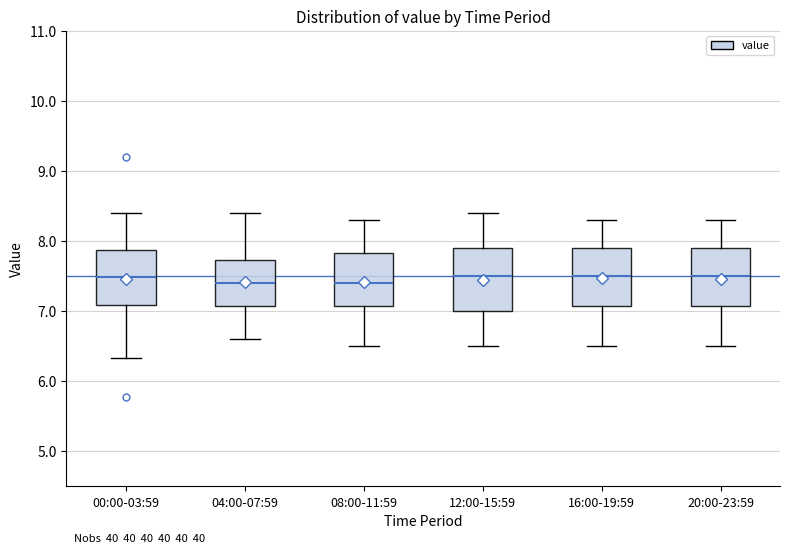

Where does the median line of the box for 16:00-19:59 sit on the y-axis? The values are not printed on the chart, so give them approximately, as read against the axis.

7.5